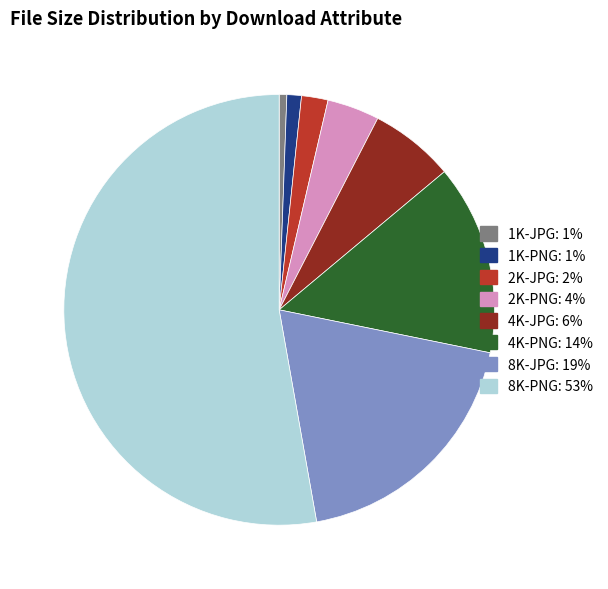

What is the majority slice?

8K-PNG